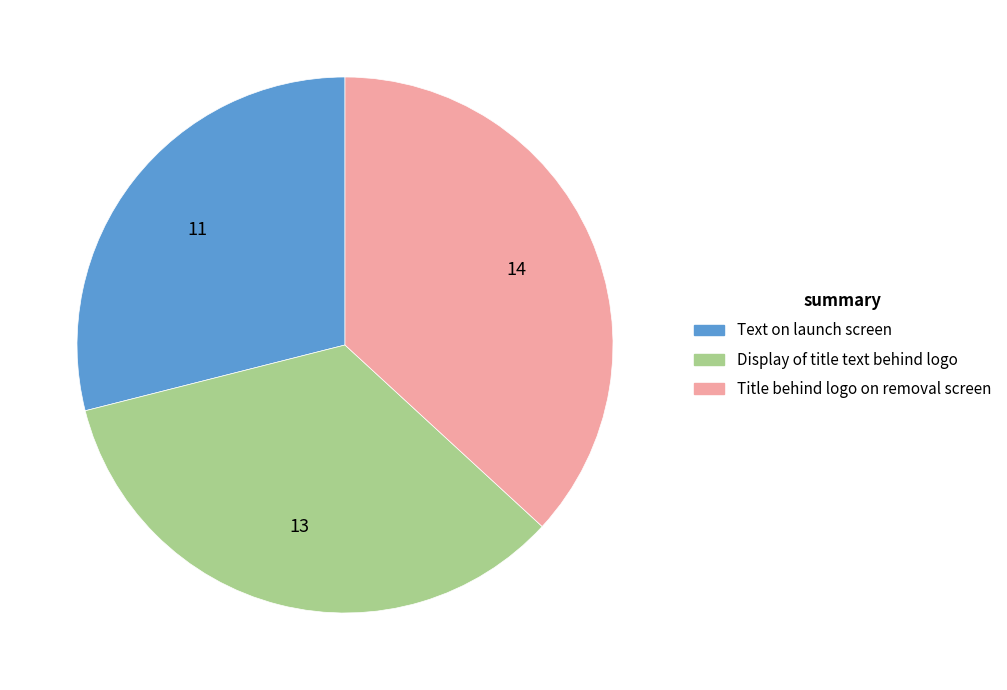

Is there any slice that represents more than half of the pie?

No